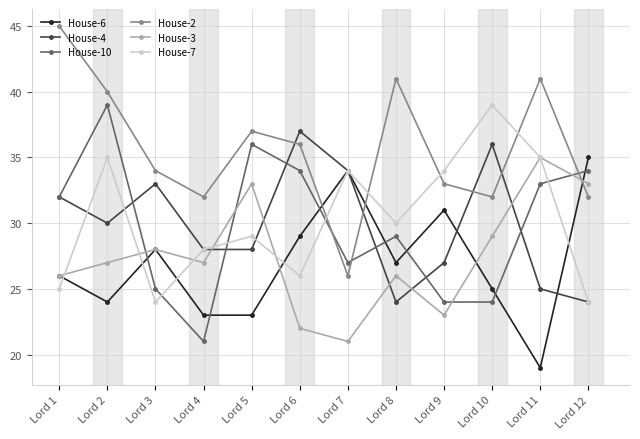

What value does the House-6 series have at Lord 5, to the nearest 5?

25